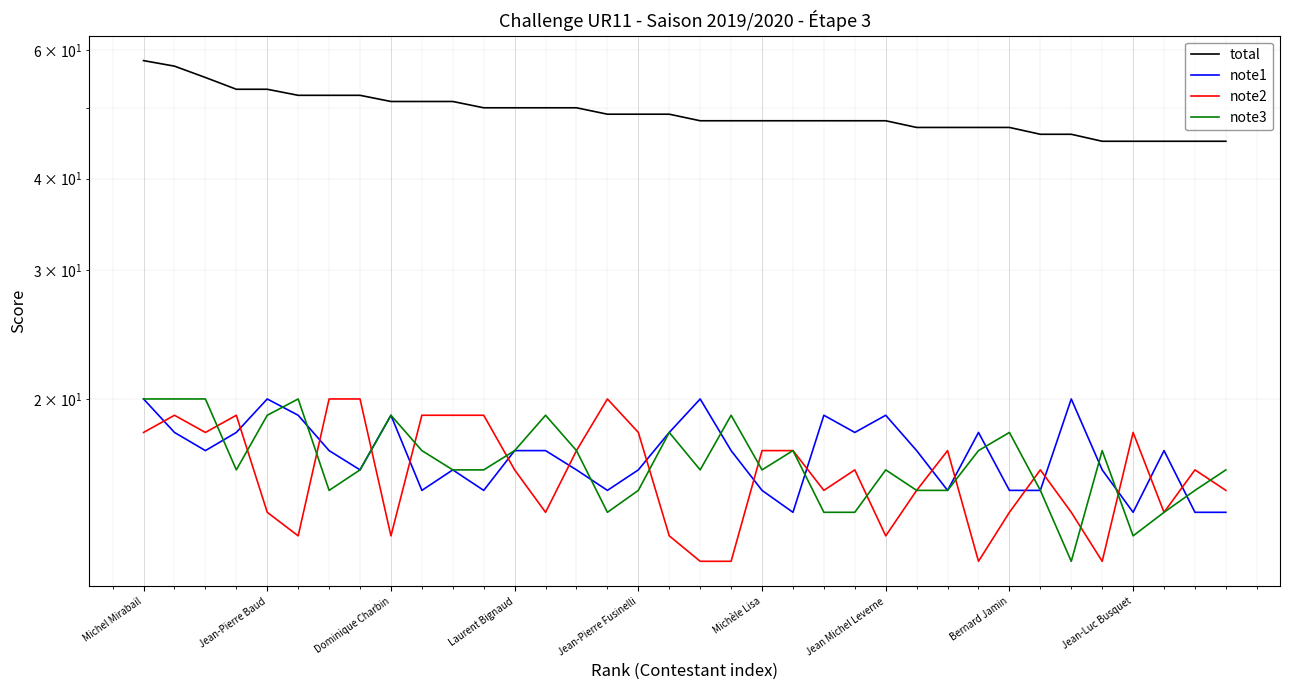

The note1 series shows 7 at Dominique Charbin. True or false?

False